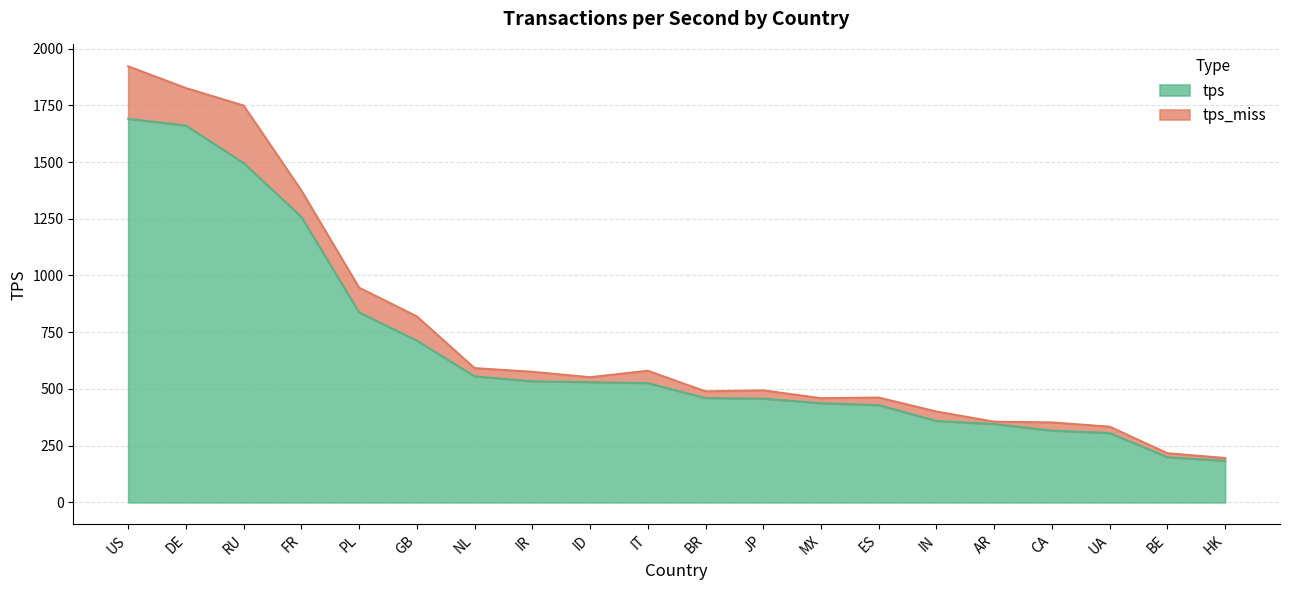

Does the chart have visible grid lines?

Yes